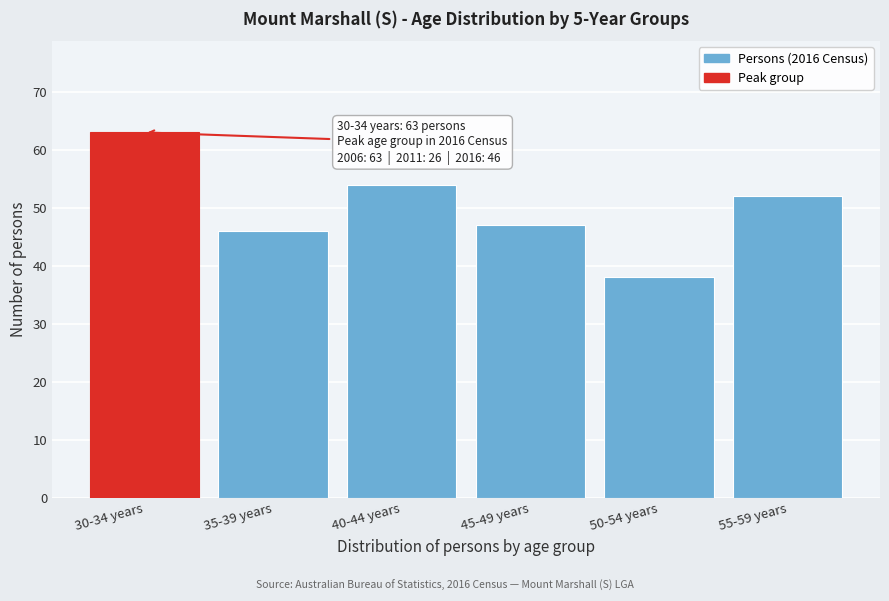

Reading left to right, extract all data points from this chart.

63	46	54	47	38	52